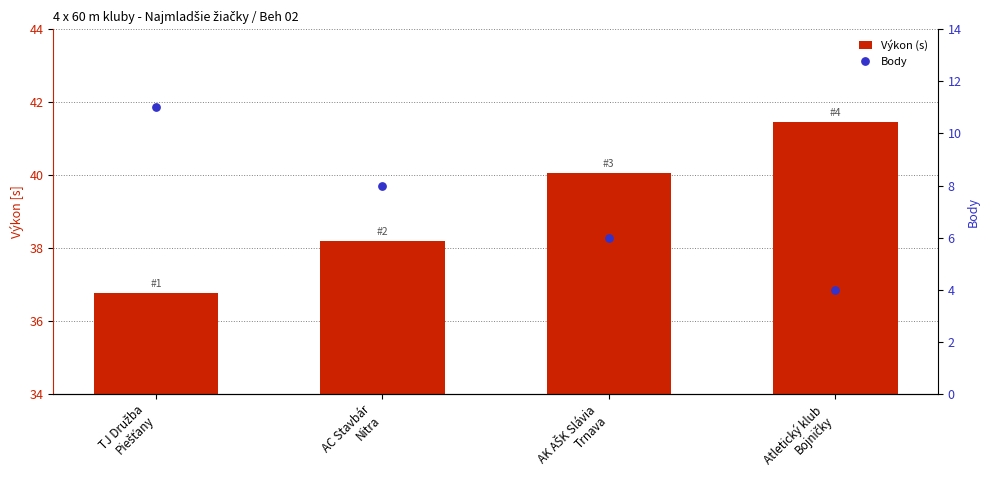

Is the value of Výkon (s) at TJ Družba
Piešťany greater than the value of Body at Atletický klub
Bojničky?

Yes